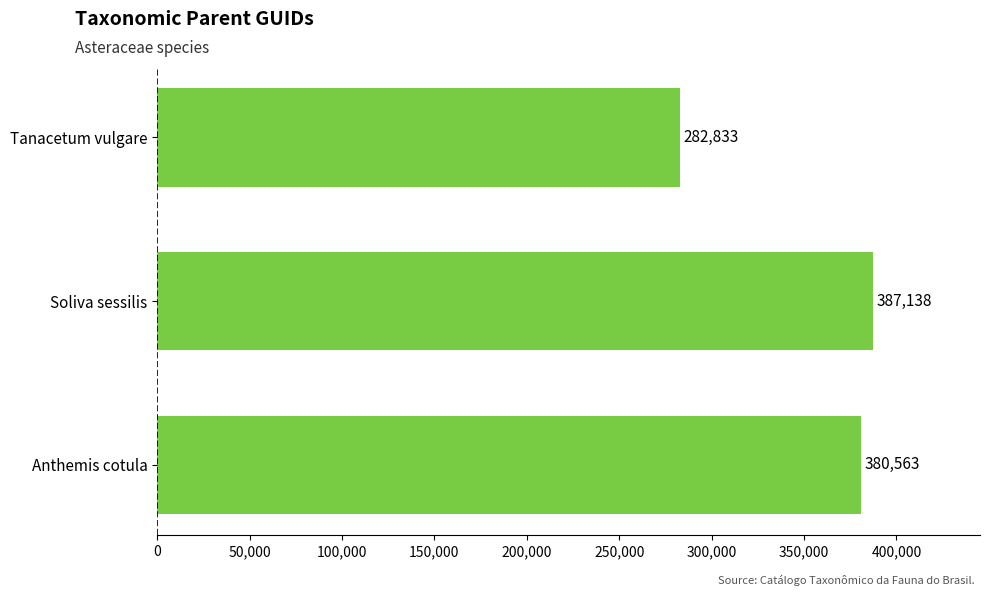

List the labels in order of value, smallest first.

Tanacetum vulgare, Anthemis cotula, Soliva sessilis